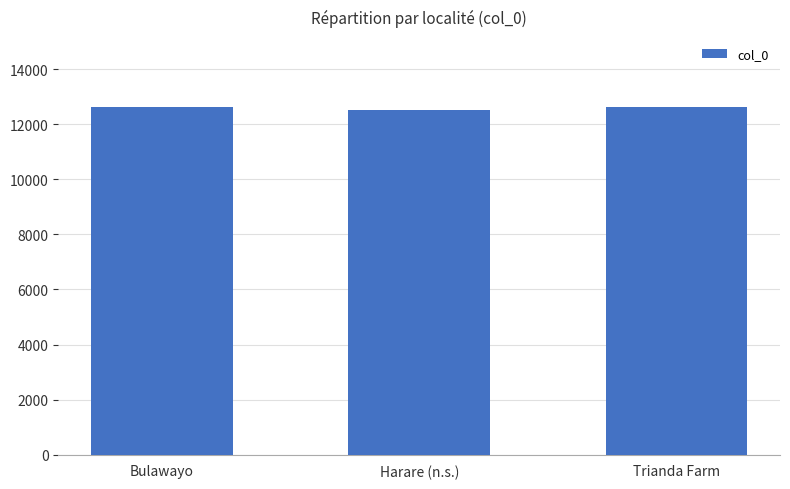

What is the approximate value at Trianda Farm?

12642